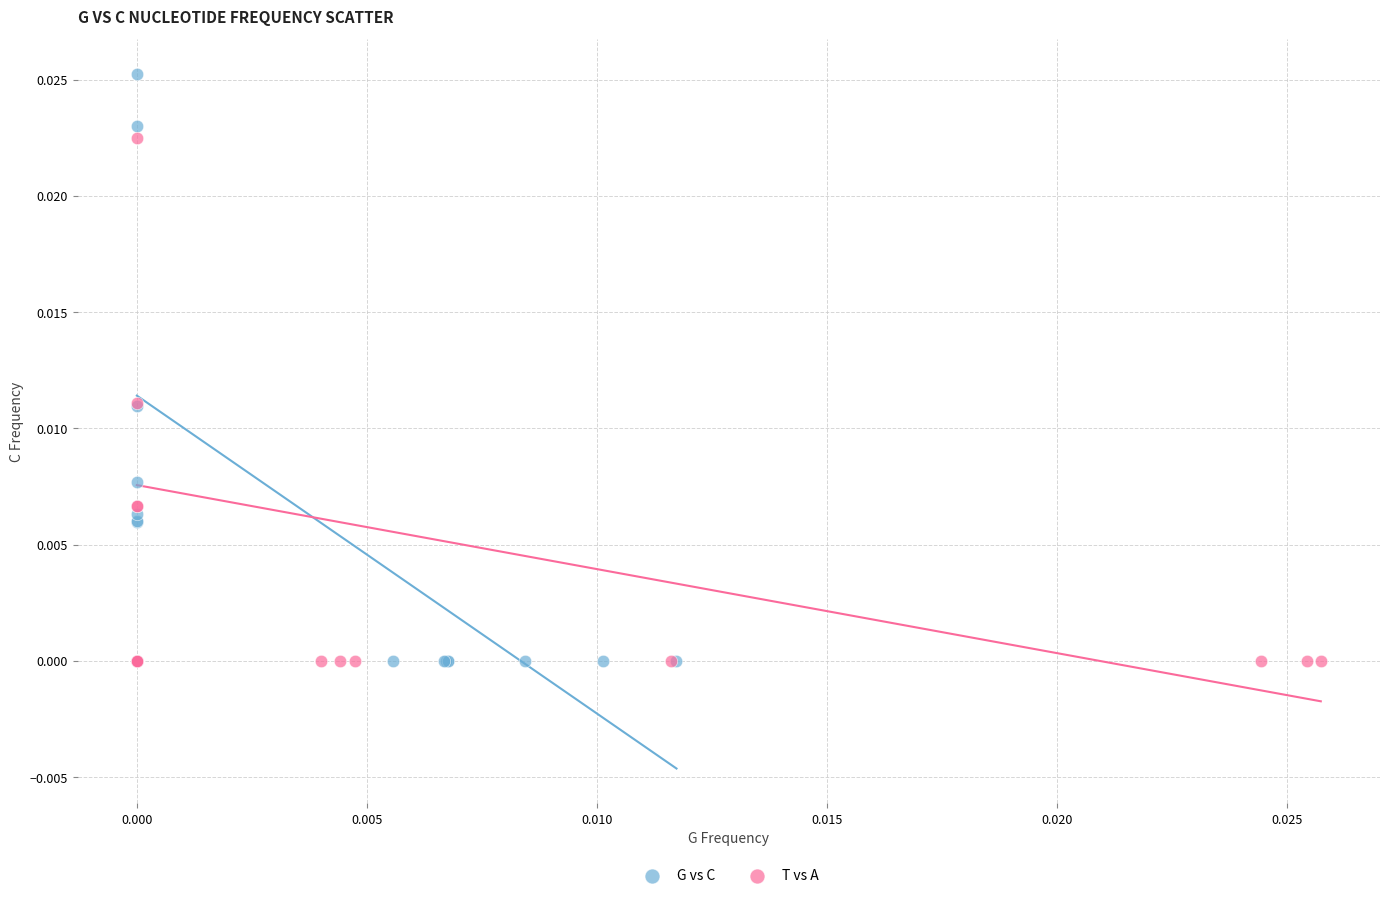

Which series has the widest spread of Y values?

G vs C